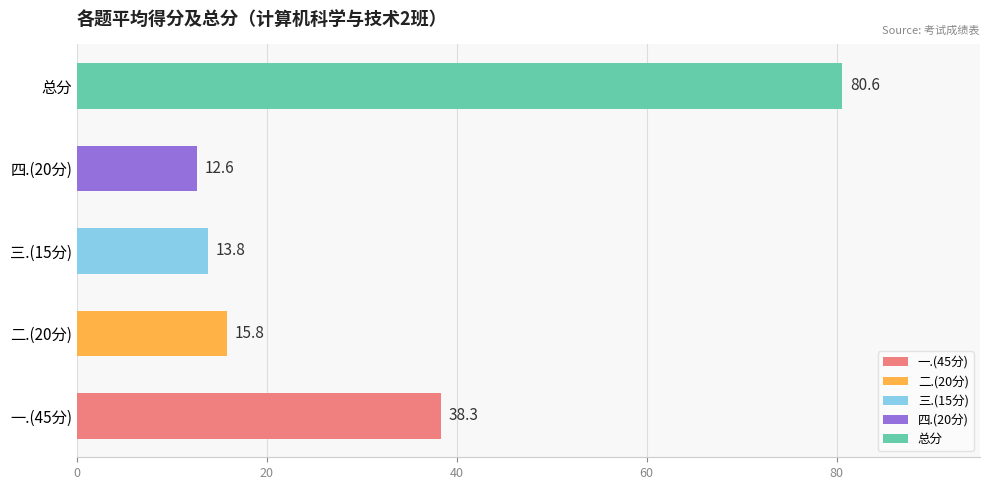

Rank the categories by value from lowest to highest.

四.(20分), 三.(15分), 二.(20分), 一.(45分), 总分